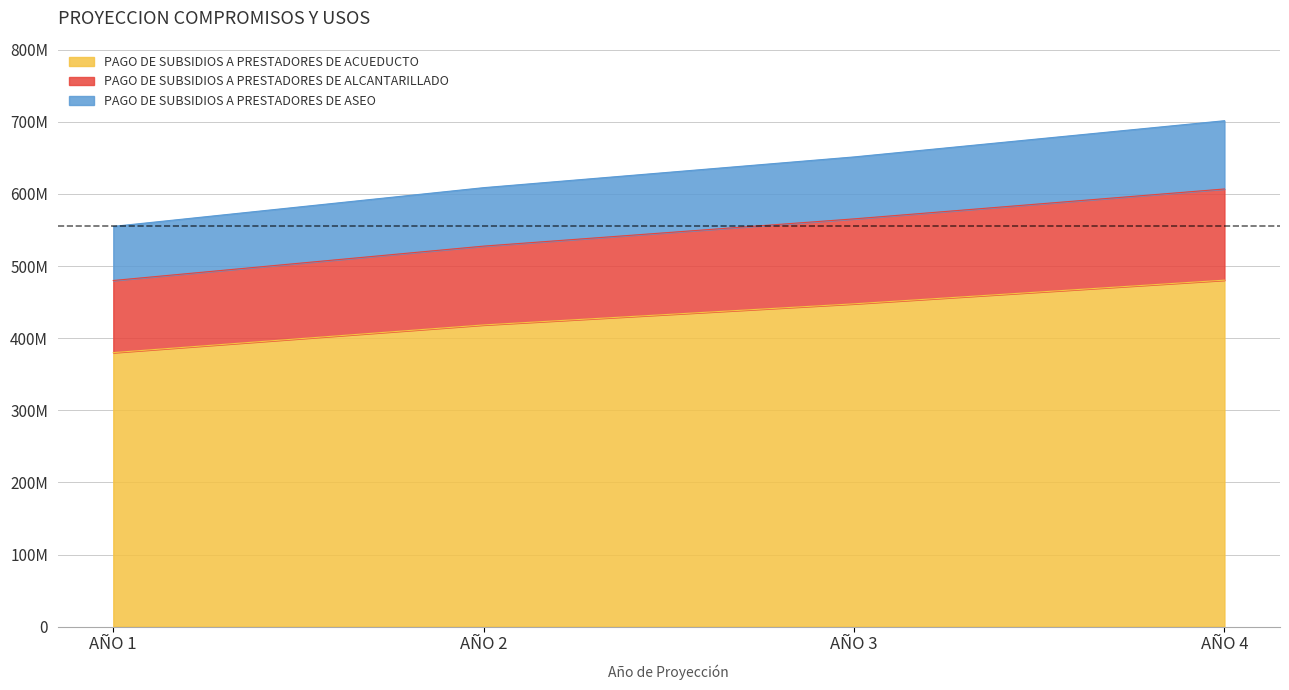

How many lines are shown in the chart?

3